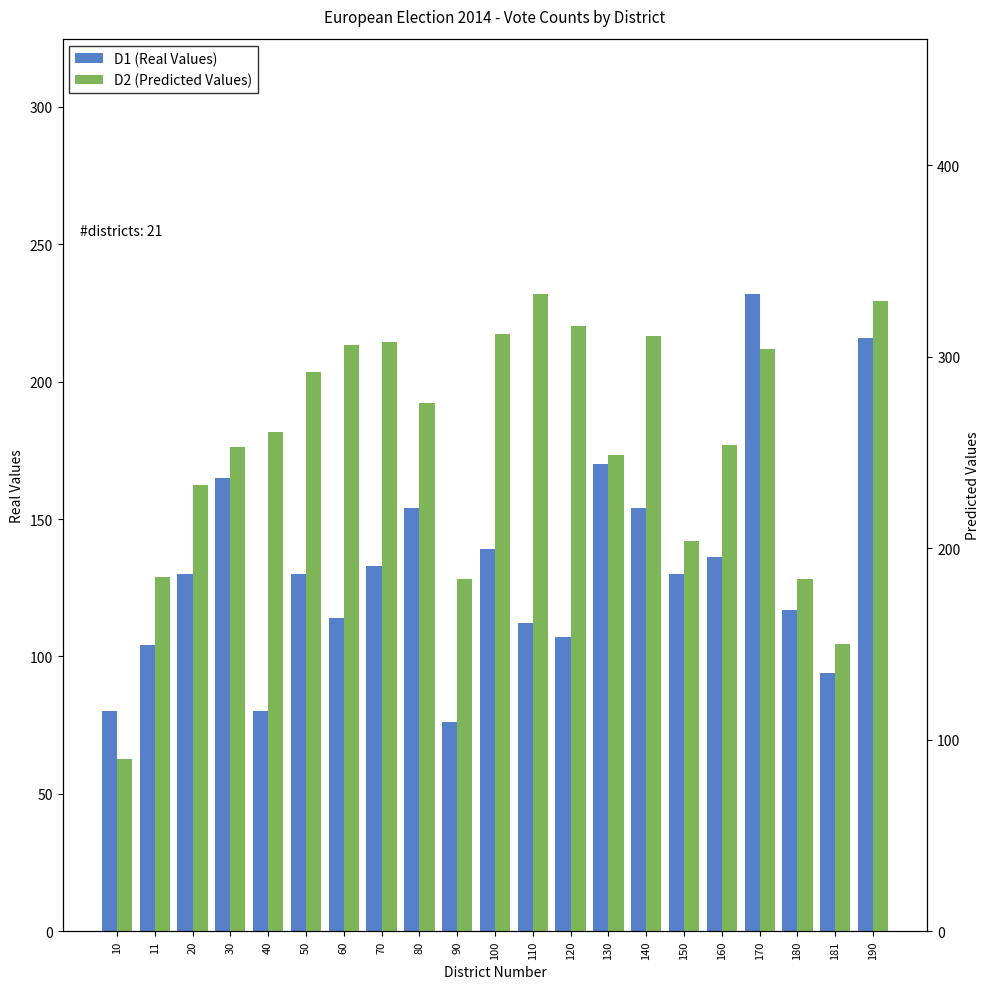

Which series changed the most between 60 and 120?

D2 (Predicted Values)